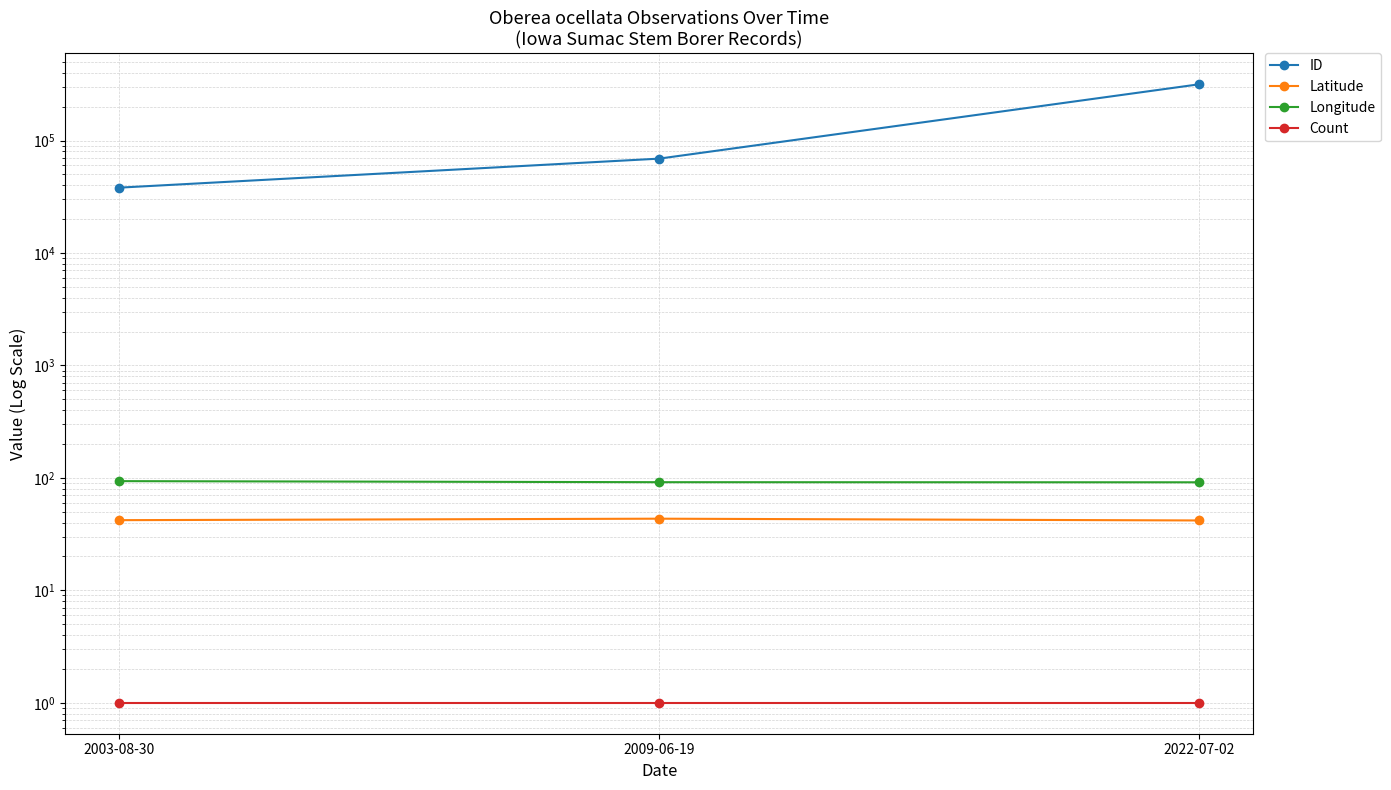

What is the total value across all series at 2003-08-30?

38249.7